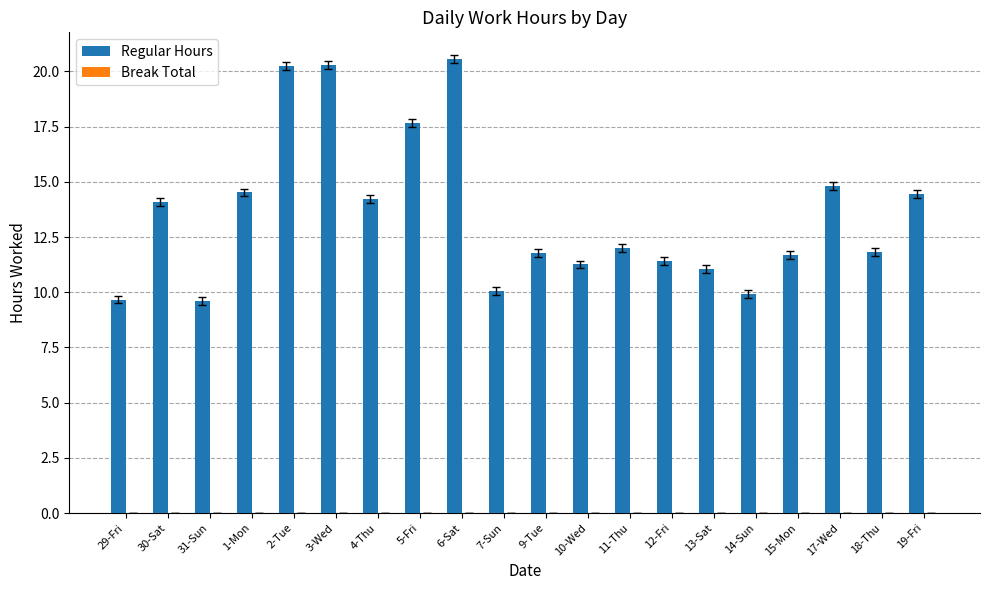

True or false: the data shows 29.3 at 6-Sat.

False